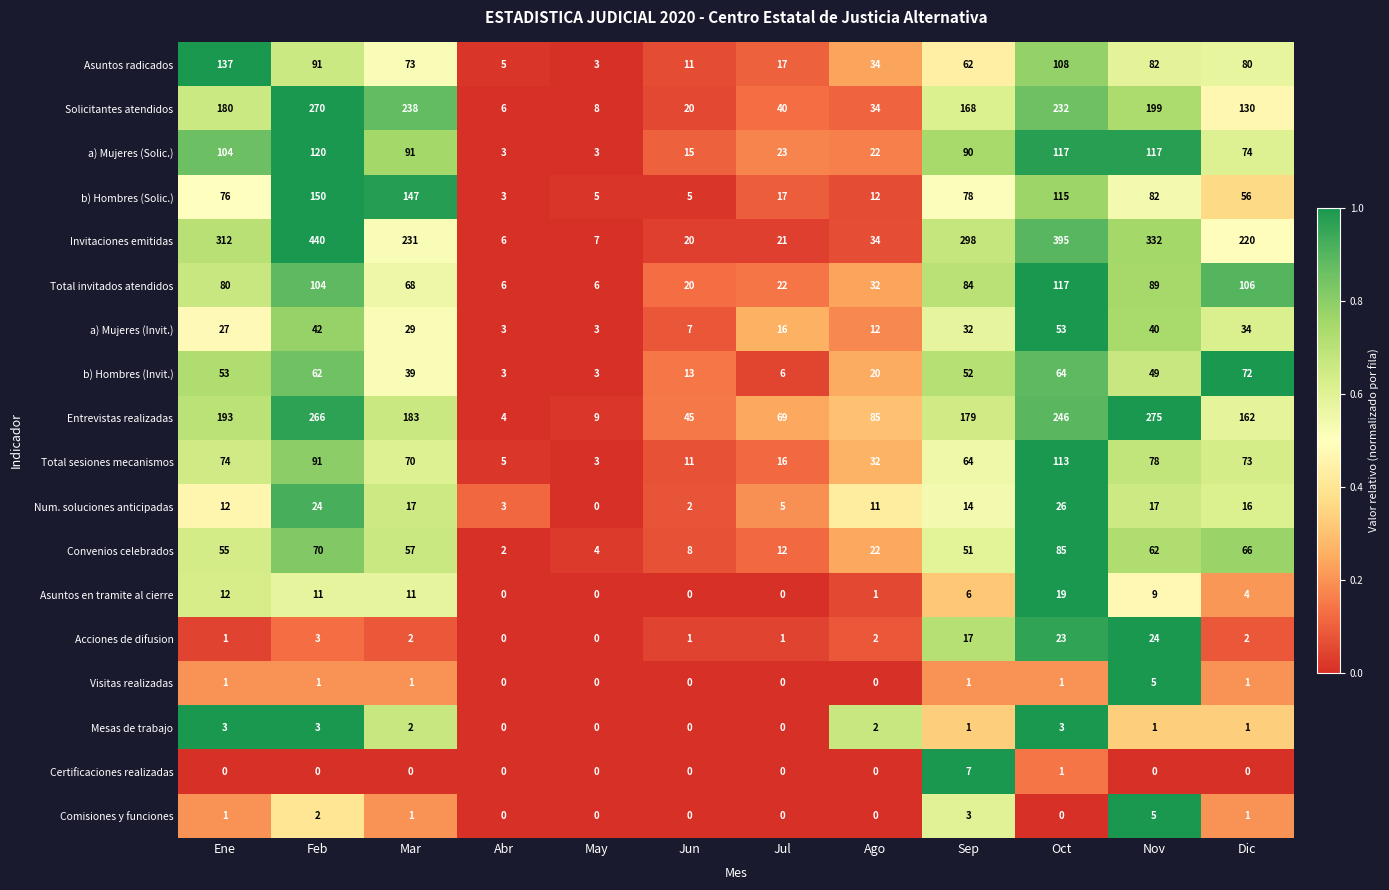

Is it true that Visitas realizadas equals 0 at Feb?

False